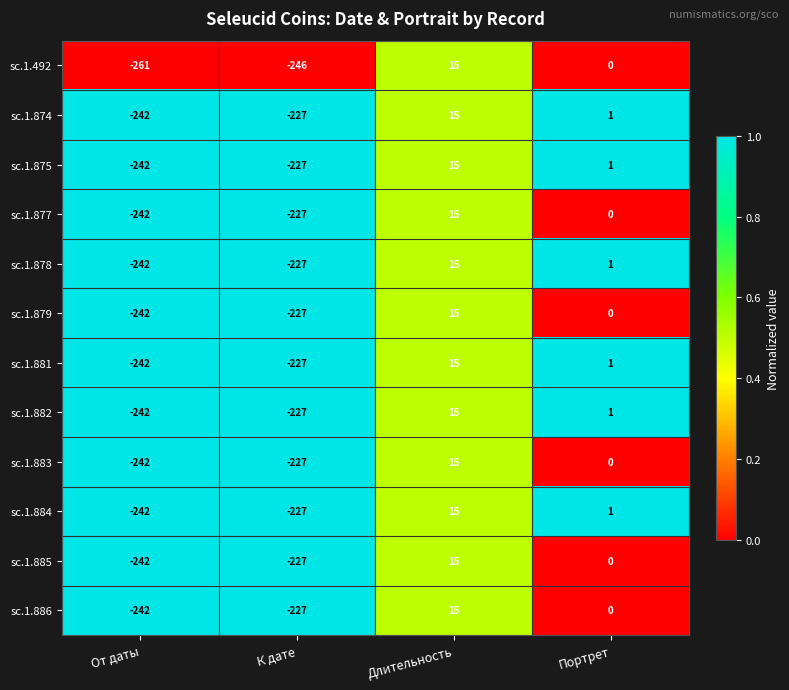

At how many categories does at least one series exceed 0?

2